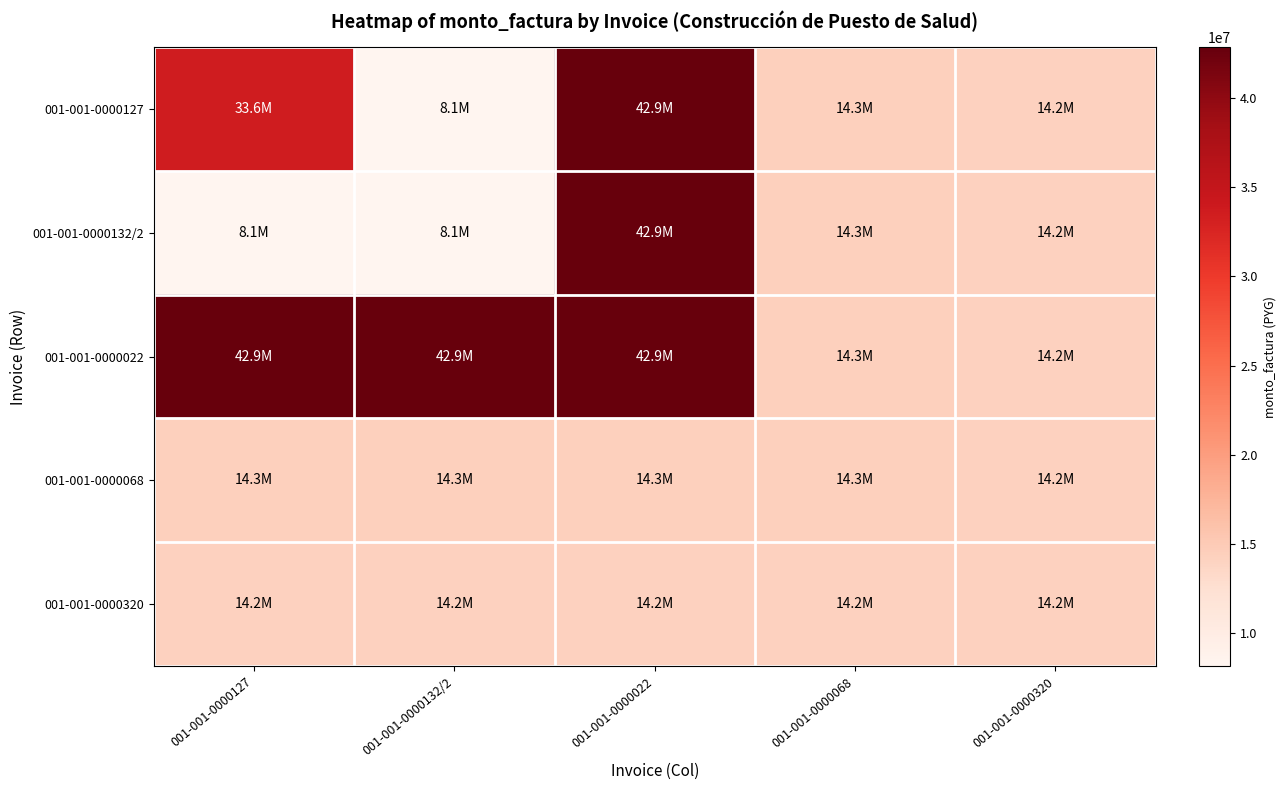

At which category is the sum across all series the highest?

001-001-0000022